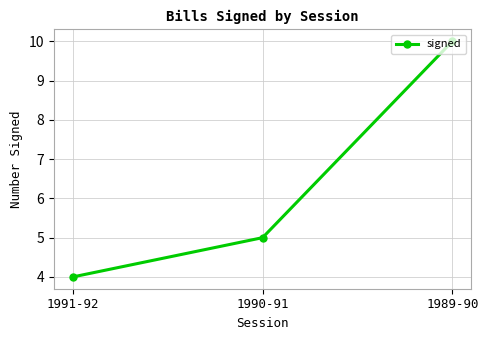

Rank the categories by value from lowest to highest.

1991-92, 1990-91, 1989-90